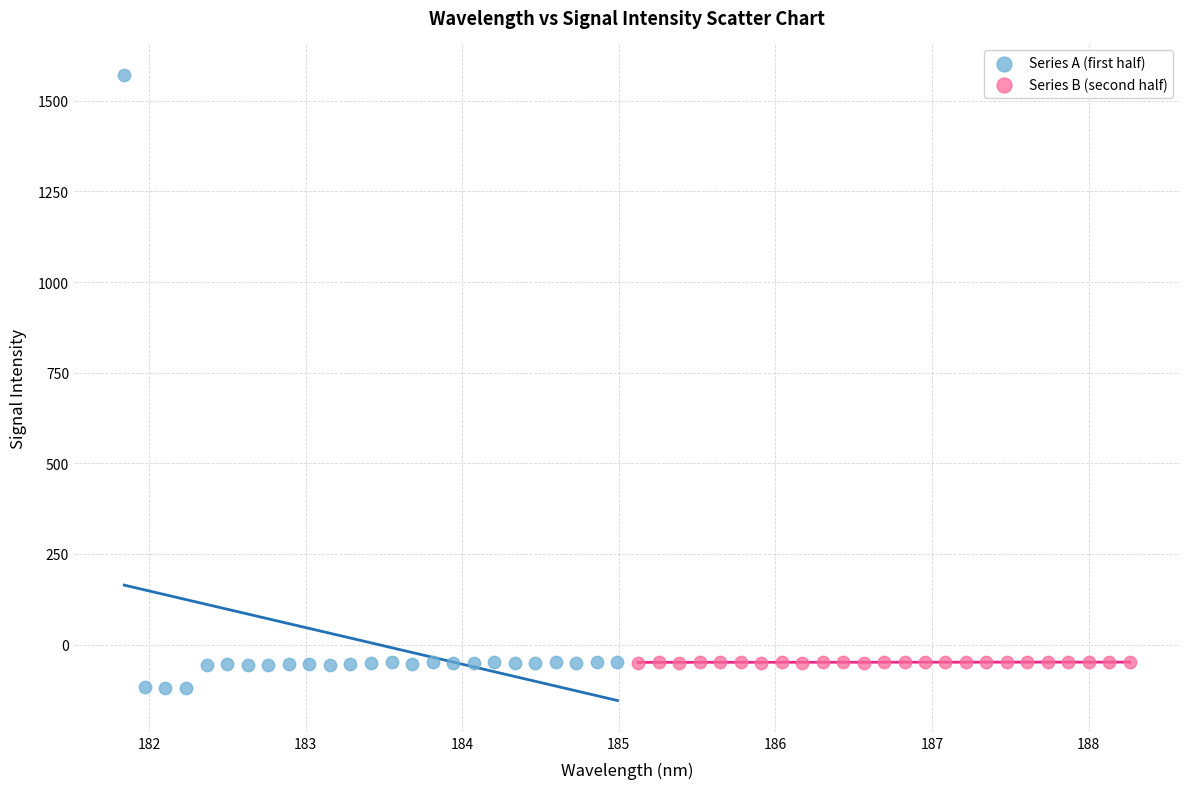

Which series has the largest Y range (max minus min)?

Series A (first half)